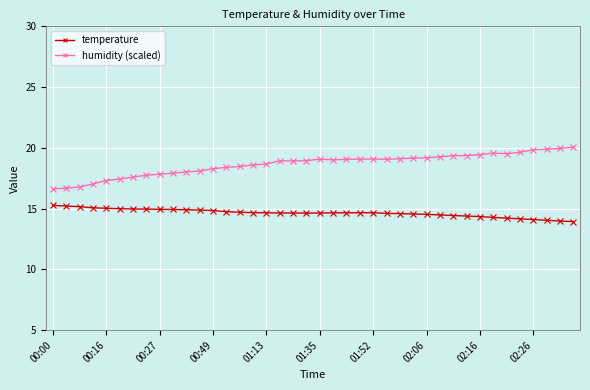

Which series has the widest spread of values?

humidity (scaled)